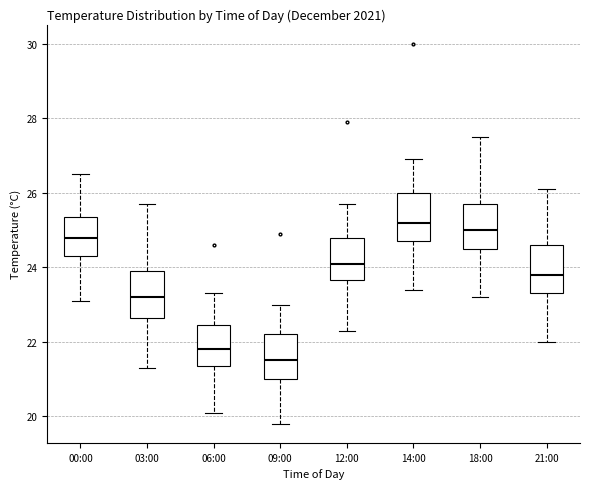

Where does the lower whisker of the box for 06:00 end on the y-axis? The values are not printed on the chart, so give them approximately, as read against the axis.

20.2